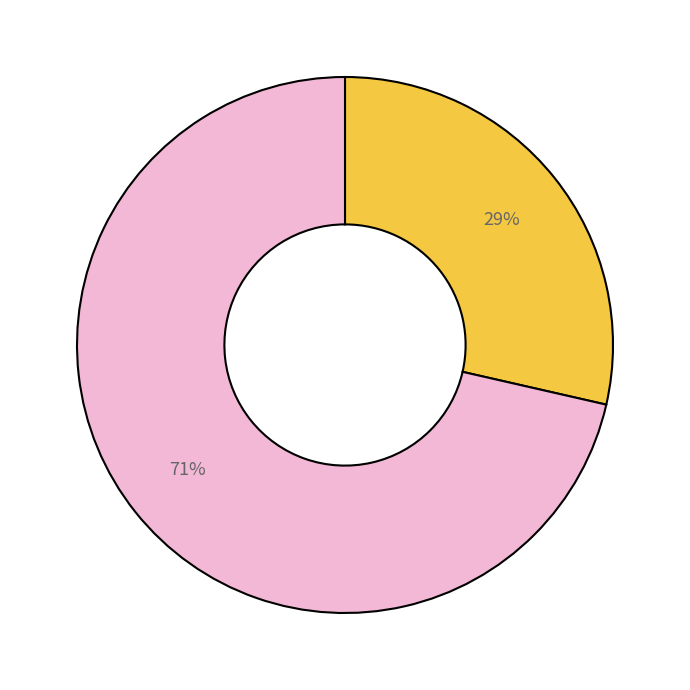

Count the number of slices in the pie.

2